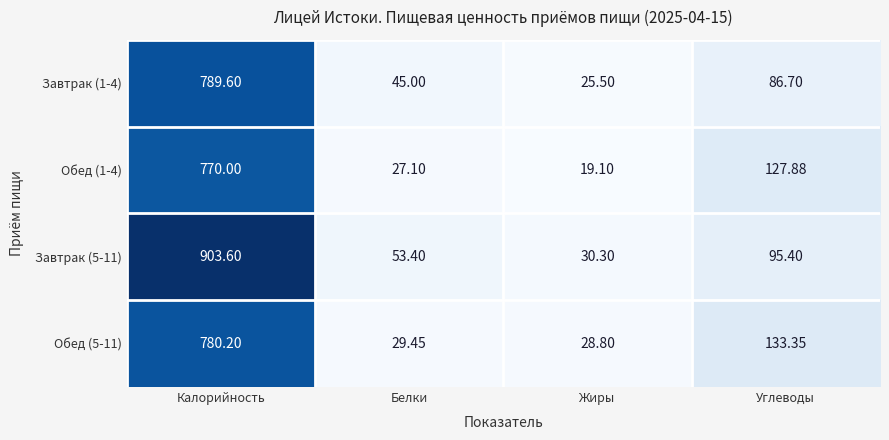

What is the smallest value displayed?

19.1